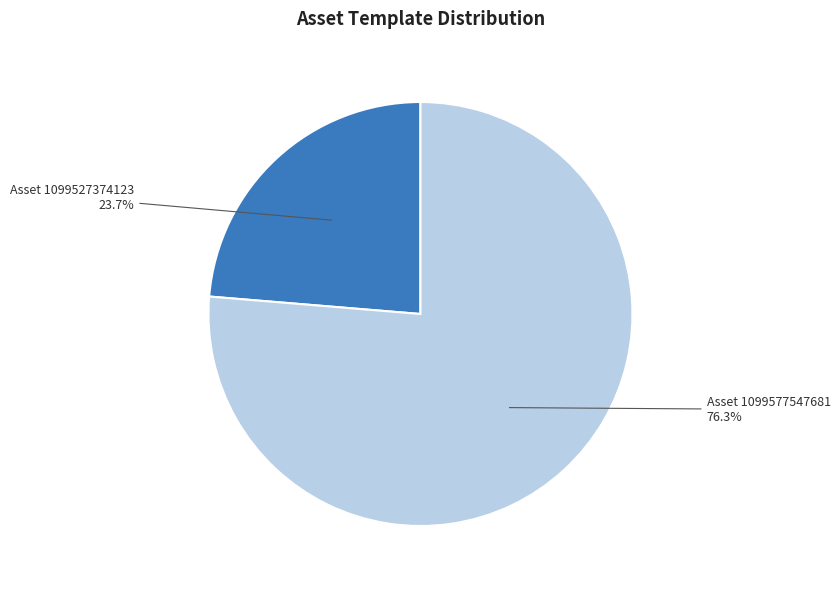

Is there a majority slice in this chart?

Yes